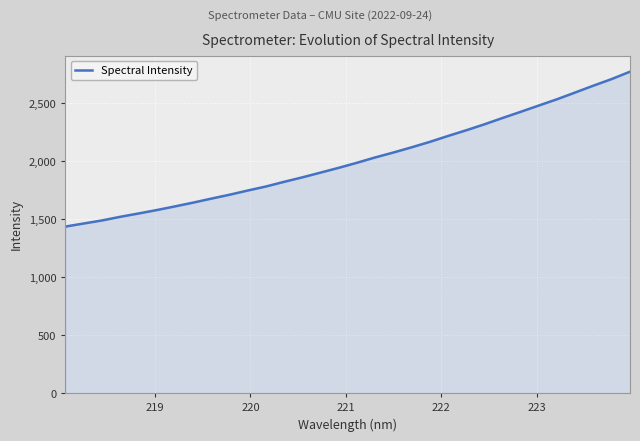

What is the difference between the maximum and minimum values?

1335.5